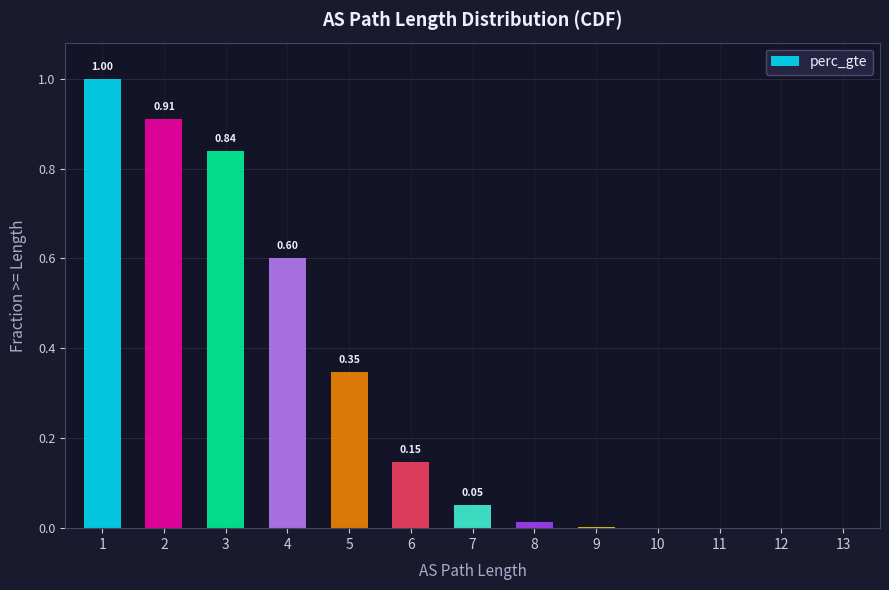

What is the change in value from 1 to 11?

-1.0